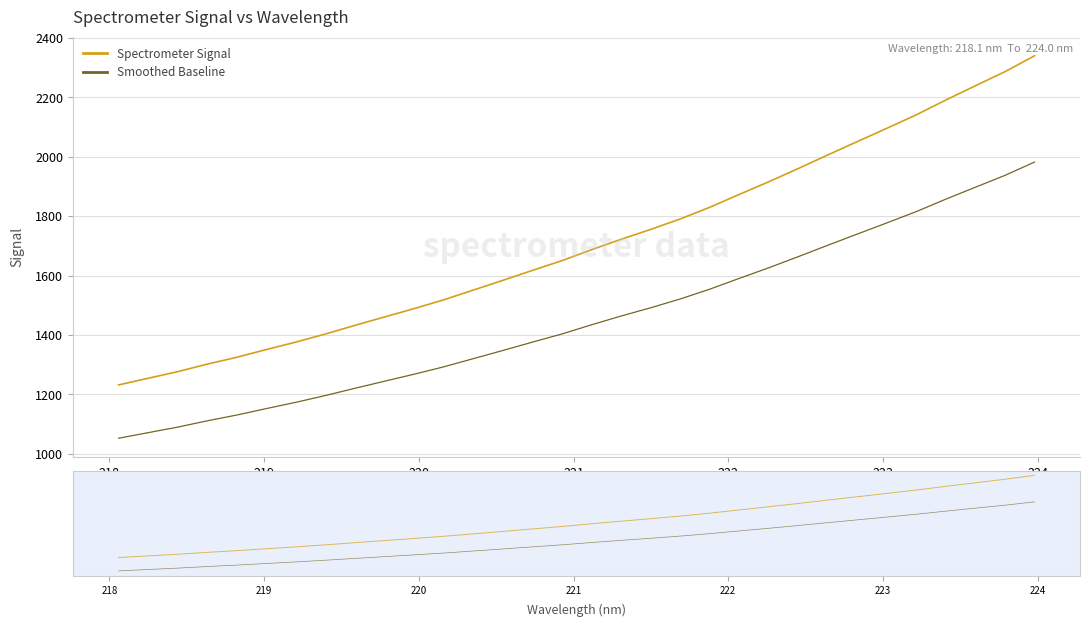

What is the sum of all Smoothed Baseline values?

46502.8